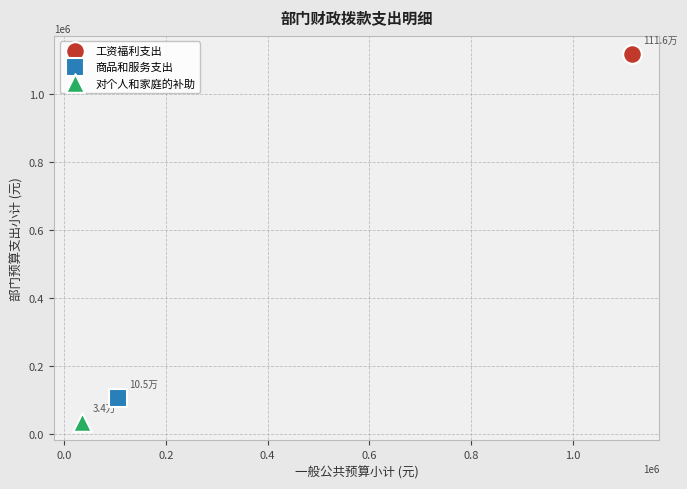

What are all the series names shown in the legend?

工资福利支出, 商品和服务支出, 对个人和家庭的补助